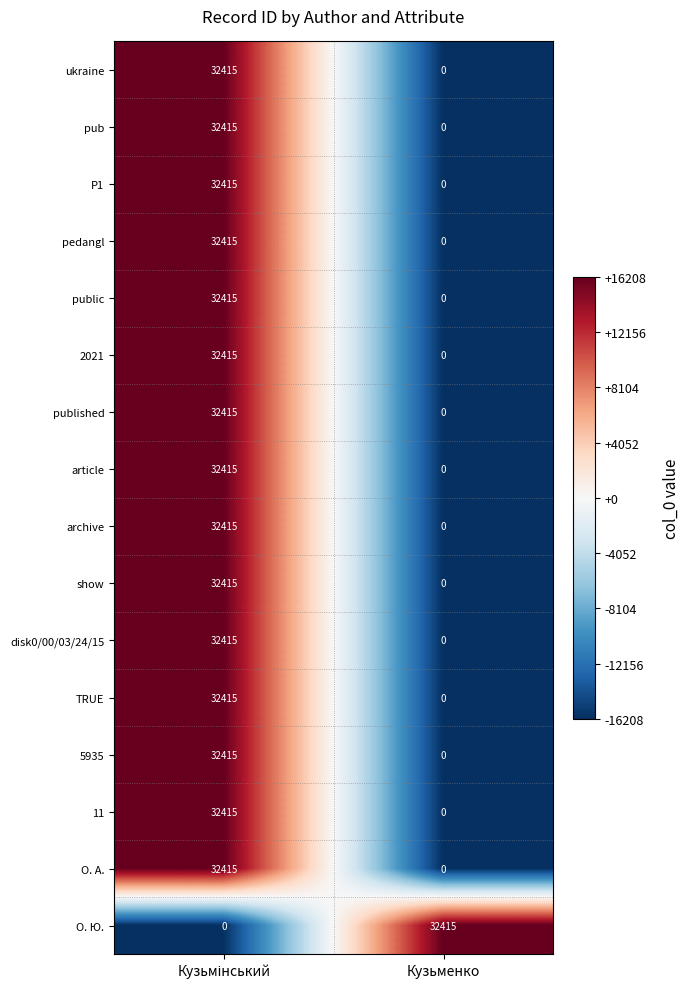

What is the spread (max minus min) of values at Кузьменко?

32415